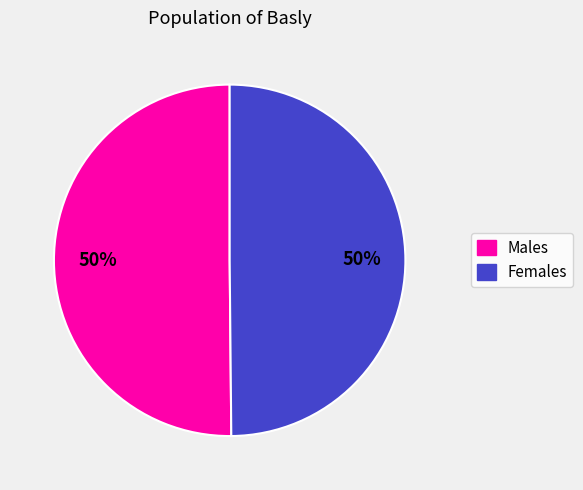

How many slices are in this pie chart?

2